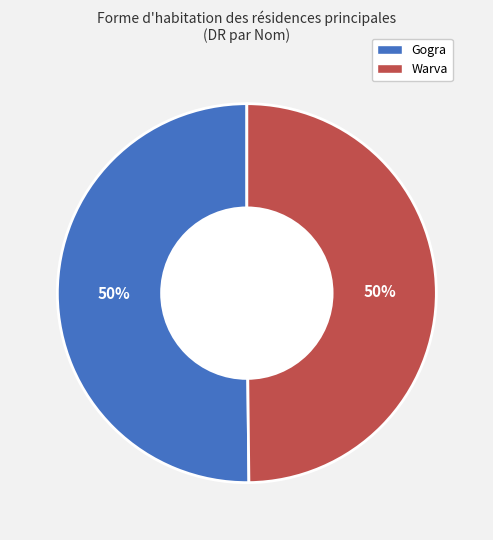

Approximately how many times larger is the value at Warva compared to Gogra?

1.0